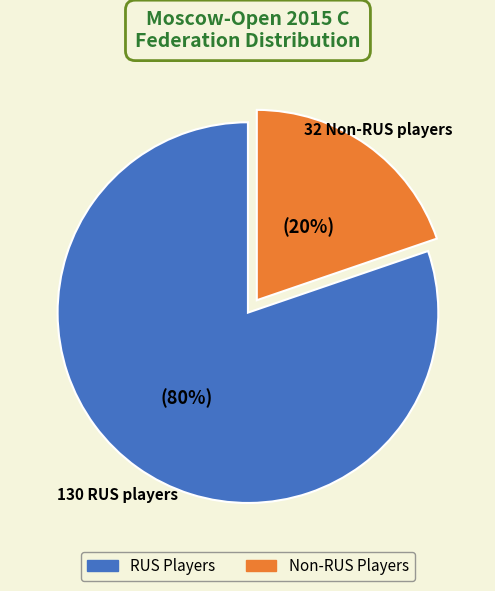

To the nearest percent, what is the average slice percentage?

50%